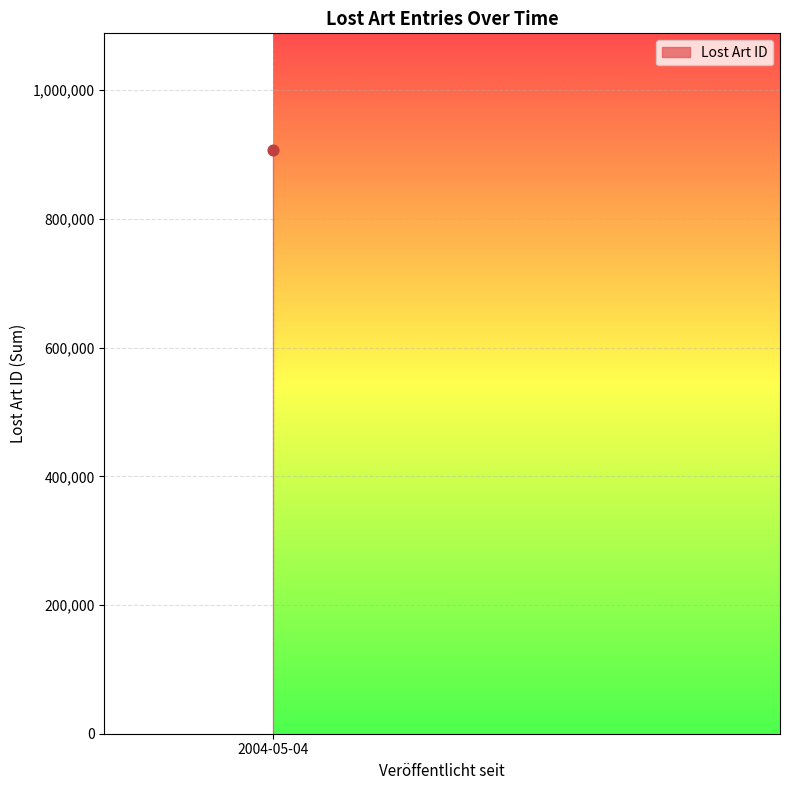

Approximately how many times larger is the value at 2004-05-04 compared to 2004-05-04?

1.0